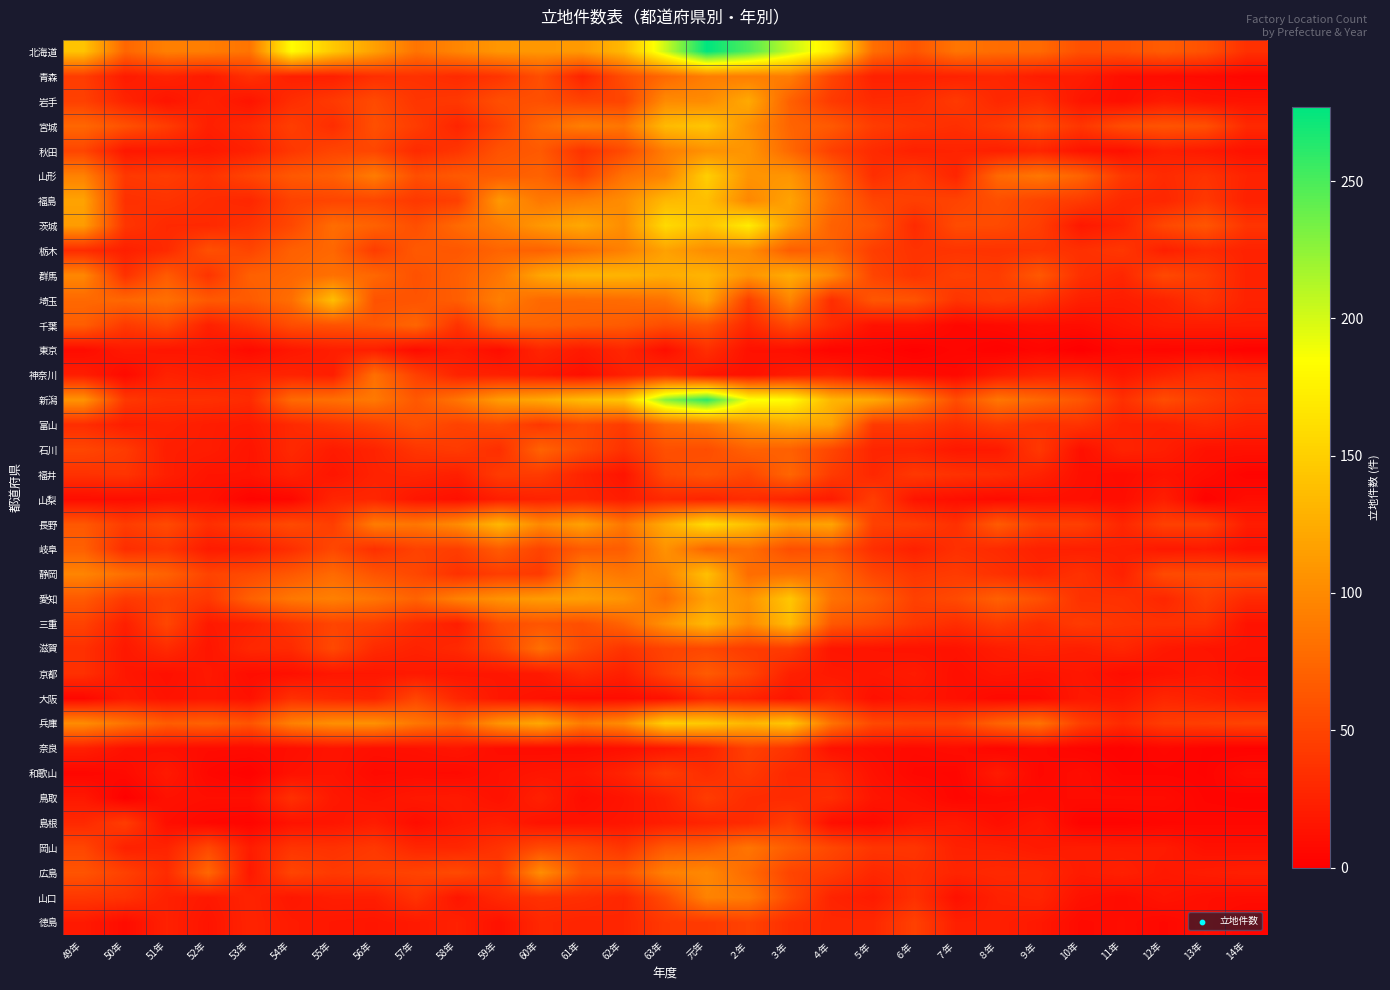

Reading right to left, extract all data points from this chart.

北海道: 14年=35	13年=59	12年=67	11年=59	10年=58	９年=77	８年=79	７年=85	６年=61	５年=80	４年=170	３年=207	２年=248	元年=277	63年=204	62年=134	61年=111	60年=110	59年=109	58年=97	57年=84	56年=116	55年=145	54年=183	53年=84	52年=91	51年=93	50年=74	49年=142
青森: 14年=5	13年=8	12年=9	11年=11	10年=21	９年=21	８年=28	７年=25	６年=24	５年=24	４年=50	３年=91	２年=91	元年=91	63年=76	62年=56	61年=26	60年=57	59年=38	58年=31	57年=36	56年=34	55年=23	54年=23	53年=35	52年=19	51年=26	50年=20	49年=44
岩手: 14年=14	13年=15	12年=20	11年=11	10年=16	９年=33	８年=29	７年=42	６年=32	５年=31	４年=42	３年=70	２年=123	元年=101	63年=101	62年=50	61年=49	60年=58	59年=57	58年=41	57年=39	56年=54	55年=42	54年=33	53年=15	52年=24	51年=15	50年=26	49年=47
宮城: 14年=30	13年=58	12年=61	11年=56	10年=39	９年=54	８年=42	７年=34	６年=38	５年=44	４年=65	３年=73	２年=105	元年=143	63年=135	62年=85	61年=92	60年=75	59年=48	58年=27	57年=44	56年=58	55年=33	54年=45	53年=30	52年=23	51年=44	50年=59	49年=75
秋田: 14年=13	13年=19	12年=23	11年=12	10年=15	９年=27	８年=23	７年=26	６年=24	５年=31	４年=46	３年=76	２年=108	元年=105	63年=91	62年=54	61年=37	60年=65	59年=60	58年=39	57年=31	56年=51	55年=50	54年=40	53年=24	52年=18	51年=19	50年=17	49年=50
山形: 14年=26	13年=37	12年=31	11年=41	10年=72	９年=86	８年=76	７年=27	６年=43	５年=34	４年=74	３年=108	２年=107	元年=150	63年=96	62年=83	61年=50	60年=72	59年=67	58年=65	57年=57	56年=90	55年=69	54年=64	53年=50	52年=36	51年=44	50年=41	49年=94
福島: 14年=24	13年=41	12年=28	11年=30	10年=43	９年=49	８年=57	７年=49	６年=46	５年=50	４年=79	３年=118	２年=98	元年=138	63年=134	62年=102	61年=93	60年=87	59年=110	58年=46	57年=41	56年=51	55年=50	54年=48	53年=28	52年=32	51年=37	50年=35	49年=118
茨城: 14年=38	13年=62	12年=52	11年=26	10年=18	９年=45	８年=54	７年=55	６年=31	５年=61	４年=71	３年=112	２年=171	元年=141	63年=158	62年=102	61年=122	60年=110	59年=91	58年=77	57年=57	56年=71	55年=79	54年=52	53年=37	52年=30	51年=30	50年=39	49年=113
栃木: 14年=25	13年=31	12年=23	11年=40	10年=35	９年=39	８年=37	７年=38	６年=37	５年=45	４年=72	３年=68	２年=102	元年=102	63年=117	62年=93	61年=81	60年=71	59年=73	58年=63	57年=65	56年=44	55年=75	54年=70	53年=50	52年=58	51年=31	50年=23	49年=32
群馬: 14年=25	13年=44	12年=53	11年=28	10年=35	９年=64	８年=44	７年=47	６年=38	５年=50	４年=99	３年=125	２年=107	元年=131	63年=125	62年=131	61年=132	60年=120	59年=85	58年=69	57年=59	56年=75	55年=82	54年=74	53年=70	52年=38	51年=66	50年=36	49年=98
埼玉: 14年=25	13年=38	12年=26	11年=21	10年=23	９年=38	８年=44	７年=38	６年=61	５年=63	４年=33	３年=96	２年=45	元年=118	63年=83	62年=78	61年=76	60年=76	59年=92	58年=68	57年=61	56年=60	55年=138	54年=80	53年=66	52年=65	51年=81	50年=75	49年=76
千葉: 14年=21	13年=21	12年=21	11年=16	10年=10	９年=11	８年=8	７年=6	６年=14	５年=13	４年=31	３年=54	２年=29	元年=61	63年=56	62年=66	61年=69	60年=73	59年=72	58年=37	57年=74	56年=63	55年=60	54年=56	53年=37	52年=24	51年=53	50年=42	49年=68
東京: 14年=2	13年=6	12年=5	11年=7	10年=0	９年=5	８年=2	７年=5	６年=1	５年=5	４年=4	３年=12	２年=13	元年=34	63年=11	62年=28	61年=19	60年=27	59年=10	58年=19	57年=9	56年=23	55年=22	54年=17	53年=8	52年=16	51年=16	50年=19	49年=9
神奈川: 14年=30	13年=34	12年=26	11年=17	10年=27	９年=26	８年=19	７年=7	６年=10	５年=12	４年=24	３年=20	２年=13	元年=17	63年=33	62年=23	61年=12	60年=19	59年=24	58年=26	57年=47	56年=81	55年=22	54年=26	53年=25	52年=21	51年=25	50年=8	49年=22
新潟: 14年=34	13年=44	12年=56	11年=35	10年=62	９年=75	８年=86	７年=56	６年=95	５年=122	４年=132	３年=183	２年=188	元年=261	63年=228	62年=143	61年=136	60年=122	59年=113	58年=85	57年=64	56年=88	55年=81	54年=77	53年=31	52年=35	51年=35	50年=41	49年=107
富山: 14年=24	13年=30	12年=24	11年=25	10年=37	９年=37	８年=44	７年=34	６年=43	５年=42	４年=117	３年=122	２年=109	元年=86	63年=76	62年=43	61年=53	60年=40	59年=54	58年=48	57年=58	56年=47	55年=38	54年=30	53年=19	52年=21	51年=25	50年=22	49年=33
石川: 14年=13	13年=13	12年=22	11年=26	10年=12	９年=41	８年=19	７年=18	６年=26	５年=27	４年=51	３年=70	２年=71	元年=56	63年=58	62年=36	61年=54	60年=72	59年=34	58年=43	57年=39	56年=26	55年=20	54年=30	53年=15	52年=21	51年=22	50年=43	49年=51
福井: 14年=3	13年=10	12年=14	11年=9	10年=12	９年=25	８年=33	７年=36	６年=41	５年=29	４年=43	３年=74	２年=51	元年=61	63年=53	62年=15	61年=26	60年=43	59年=43	58年=23	57年=27	56年=25	55年=16	54年=24	53年=15	52年=15	51年=23	50年=38	49年=36
山梨: 14年=10	13年=2	12年=22	11年=10	10年=11	９年=12	８年=8	７年=11	６年=15	５年=45	４年=20	３年=26	２年=32	元年=26	63年=30	62年=21	61年=27	60年=25	59年=22	58年=12	57年=16	56年=28	55年=27	54年=6	53年=3	52年=13	51年=13	50年=10	49年=10
長野: 14年=21	13年=47	12年=47	11年=28	10年=46	９年=47	８年=66	７年=35	６年=45	５年=47	４年=119	３年=112	２年=139	元年=160	63年=124	62年=86	61年=117	60年=99	59年=133	58年=101	57年=86	56年=90	55年=45	54年=54	53年=44	52年=34	51年=54	50年=44	49年=64
岐阜: 14年=12	13年=19	12年=18	11年=23	10年=23	９年=24	８年=31	７年=35	６年=24	５年=34	４年=60	３年=57	２年=80	元年=74	63年=106	62年=68	61年=66	60年=49	59年=66	58年=45	57年=48	56年=35	55年=52	54年=34	53年=22	52年=20	51年=39	50年=33	49年=70
静岡: 14年=53	13年=55	12年=54	11年=24	10年=36	９年=28	８年=36	７年=43	６年=40	５年=51	４年=78	３年=82	２年=79	元年=139	63年=96	62年=86	61年=96	60年=42	59年=45	58年=36	57年=52	56年=61	55年=77	54年=64	53年=54	52年=49	51年=71	50年=81	49年=96
愛知: 14年=30	13年=45	12年=28	11年=36	10年=36	９年=58	８年=70	７年=54	６年=47	５年=69	４年=83	３年=144	２年=106	元年=117	63年=80	62年=107	61年=115	60年=113	59年=106	58年=94	57年=72	56年=85	55年=93	54年=87	53年=70	52年=41	51年=48	50年=42	49年=65
三重: 14年=14	13年=36	12年=36	11年=38	10年=43	９年=34	８年=44	７年=33	６年=41	５年=55	４年=64	３年=136	２年=100	元年=134	63年=106	62年=73	61年=57	60年=62	59年=56	58年=22	57年=32	56年=46	55年=50	54年=38	53年=24	52年=19	51年=51	50年=23	49年=48
滋賀: 14年=14	13年=15	12年=18	11年=28	10年=22	９年=25	８年=21	７年=14	６年=14	５年=15	４年=16	３年=43	２年=43	元年=52	63年=49	62年=38	61年=53	60年=81	59年=48	58年=30	57年=25	56年=31	55年=53	54年=31	53年=29	52年=16	51年=31	50年=18	49年=35
京都: 14年=11	13年=17	12年=14	11年=10	10年=17	９年=14	８年=16	７年=11	６年=20	５年=17	４年=18	３年=24	２年=50	元年=66	63年=47	62年=23	61年=31	60年=19	59年=17	58年=16	57年=19	56年=17	55年=17	54年=12	53年=10	52年=18	51年=12	50年=17	49年=35
大阪: 14年=19	13年=24	12年=28	11年=17	10年=18	９年=8	８年=7	７年=12	６年=16	５年=12	４年=27	３年=16	２年=25	元年=29	63年=13	62年=10	61年=10	60年=13	59年=17	58年=28	57年=51	56年=26	55年=29	54年=35	53年=13	52年=17	51年=14	50年=19	49年=6
兵庫: 14年=49	13年=46	12年=44	11年=31	10年=46	９年=83	８年=72	７年=50	６年=49	５年=53	４年=83	３年=144	２年=132	元年=146	63年=150	62年=102	61年=90	60年=122	59年=107	58年=73	57年=86	56年=105	55年=104	54年=93	53年=61	52年=71	51年=67	50年=84	49年=102
奈良: 14年=2	13年=3	12年=6	11年=2	10年=4	９年=7	８年=5	７年=10	６年=8	５年=10	４年=13	３年=38	２年=47	元年=26	63年=17	62年=12	61年=9	60年=9	59年=10	58年=16	57年=13	56年=12	55年=15	54年=11	53年=9	52年=9	51年=12	50年=13	49年=23
和歌山: 14年=10	13年=3	12年=4	11年=4	10年=10	９年=6	８年=20	７年=5	６年=6	５年=13	４年=28	３年=29	２年=42	元年=33	63年=44	62年=26	61年=17	60年=16	59年=13	58年=8	57年=9	56年=8	55年=15	54年=13	53年=2	52年=6	51年=19	50年=8	49年=5
鳥取: 14年=3	13年=4	12年=9	11年=9	10年=9	９年=8	８年=8	７年=5	６年=12	５年=16	４年=33	３年=31	２年=32	元年=44	63年=24	62年=15	61年=10	60年=24	59年=13	58年=19	57年=18	56年=14	55年=18	54年=35	53年=11	52年=11	51年=13	50年=1	49年=18
島根: 14年=6	13年=6	12年=5	11年=3	10年=3	９年=17	８年=11	７年=19	６年=17	５年=8	４年=11	３年=44	２年=31	元年=27	63年=22	62年=16	61年=14	60年=14	59年=22	58年=18	57年=10	56年=21	55年=16	54年=14	53年=4	52年=6	51年=11	50年=44	49年=30
岡山: 14年=12	13年=12	12年=20	11年=20	10年=21	９年=19	８年=23	７年=24	６年=39	５年=39	４年=52	３年=67	２年=85	元年=68	63年=65	62年=39	61年=51	60年=54	59年=37	58年=28	57年=28	56年=41	55年=36	54年=38	53年=21	52年=52	51年=26	50年=24	49年=51
広島: 14年=23	13年=21	12年=18	11年=24	10年=20	９年=29	８年=30	７年=27	６年=34	５年=29	４年=43	３年=50	２年=77	元年=99	63年=93	62年=62	61年=62	60年=103	59年=42	58年=54	57年=49	56年=46	55年=42	54年=50	53年=18	52年=75	51年=32	50年=47	49年=61
山口: 14年=10	13年=11	12年=15	11年=9	10年=13	９年=27	８年=24	７年=13	６年=35	５年=20	４年=26	３年=54	２年=89	元年=95	63年=55	62年=28	61年=34	60年=36	59年=30	58年=16	57年=37	56年=22	55年=22	54年=17	53年=26	52年=18	51年=24	50年=37	49年=40
徳島: 14年=4	13年=11	12年=6	11年=10	10年=8	９年=18	８年=23	７年=23	６年=47	５年=29	４年=29	３年=34	２年=48	元年=42	63年=41	62年=28	61年=26	60年=29	59年=13	58年=24	57年=19	56年=16	55年=17	54年=20	53年=26	52年=15	51年=24	50年=9	49年=19